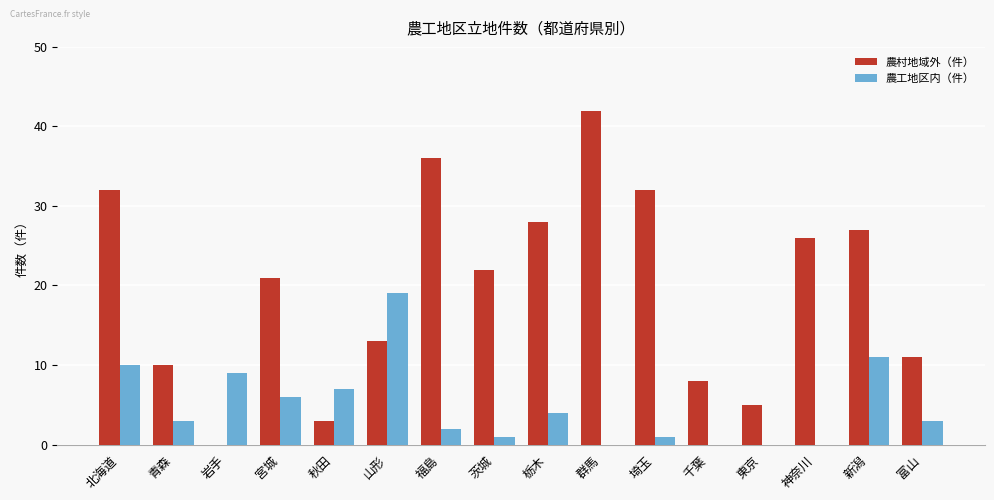

Reading left to right, transcribe all the data shown in this chart.

農村地域外（件）: 32	10	0	21	3	13	36	22	28	42	32	8	5	26	27	11
農工地区内（件）: 10	3	9	6	7	19	2	1	4	0	1	0	0	0	11	3